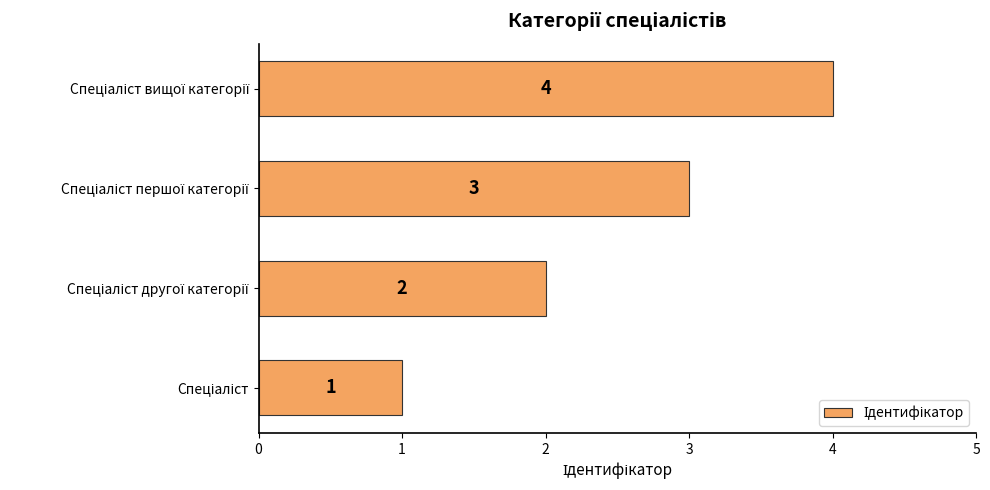

Count the values in the range 2 to 4.

3